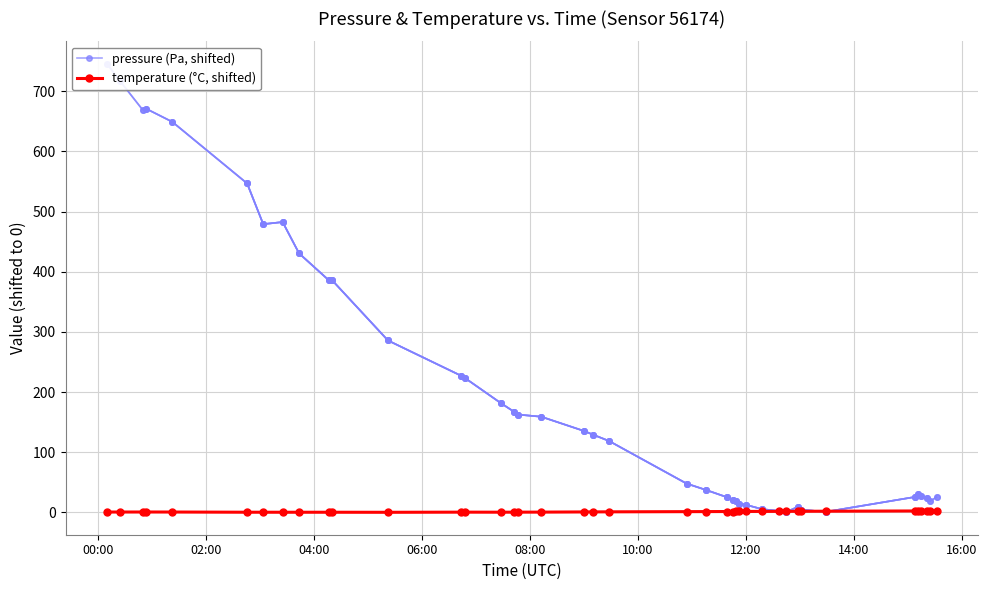

Reading left to right, what are all the values shown in this chart?

pressure (Pa, shifted): 745.8	717.4	669.2	671.3	649.1	546.8	479.1	482.6	430.5	386.2	386.6	285.7	226.9	223.6	181.0	167.1	162.5	158.9	135.2	128.8	118.6	47.8	37.0	25.3	19.9	19.0	14.3	12.4	5.1	2.4	0.0	9.4	4.3	0.8	25.5	30.0	27.3	23.1	18.4	25.1
temperature (°C, shifted): 0.4	0.5	0.5	0.5	0.4	0.1	0.1	0.1	0.1	0.1	0.1	0.0	0.2	0.2	0.2	0.2	0.2	0.3	0.6	0.7	0.8	1.1	1.2	1.3	1.3	1.3	1.4	1.4	1.5	1.5	1.6	1.6	1.7	1.8	2.2	2.2	2.2	2.3	2.3	2.3